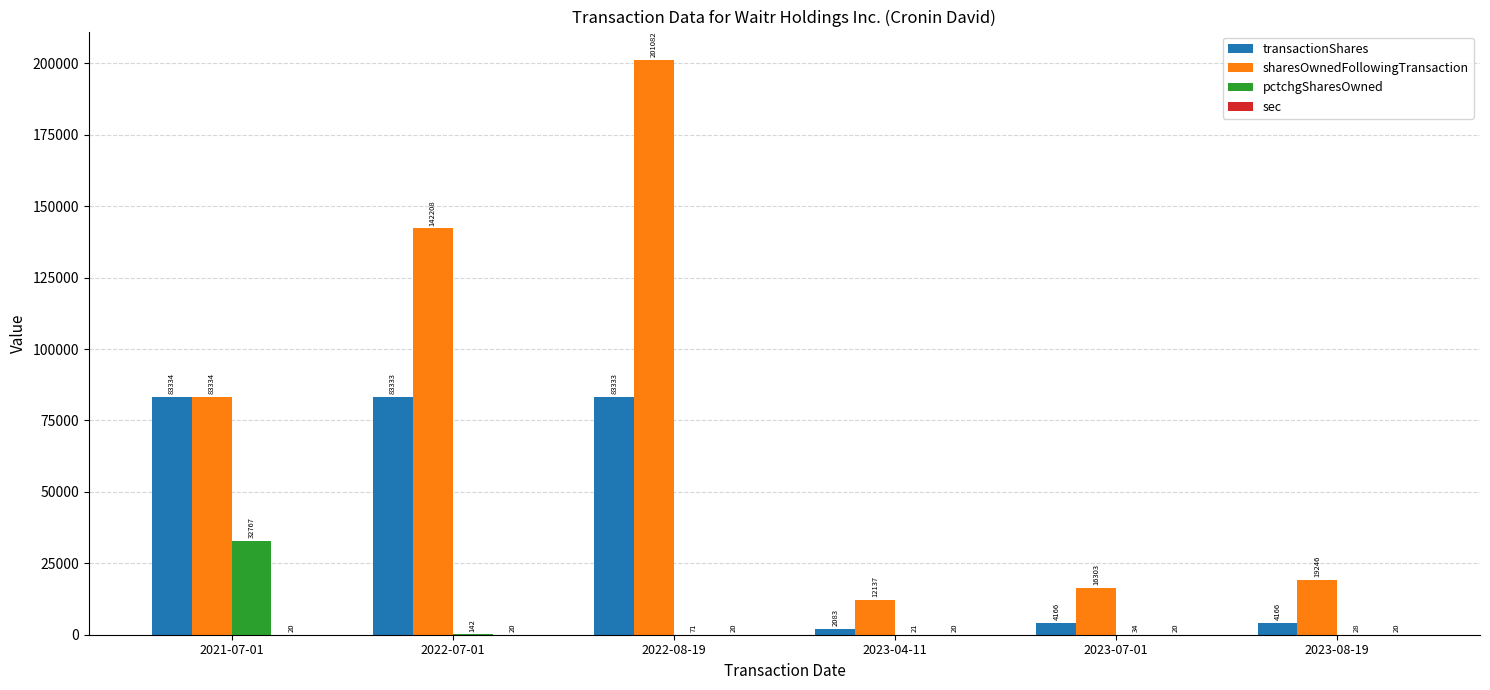

At which category is the sum across all series the highest?

2022-08-19